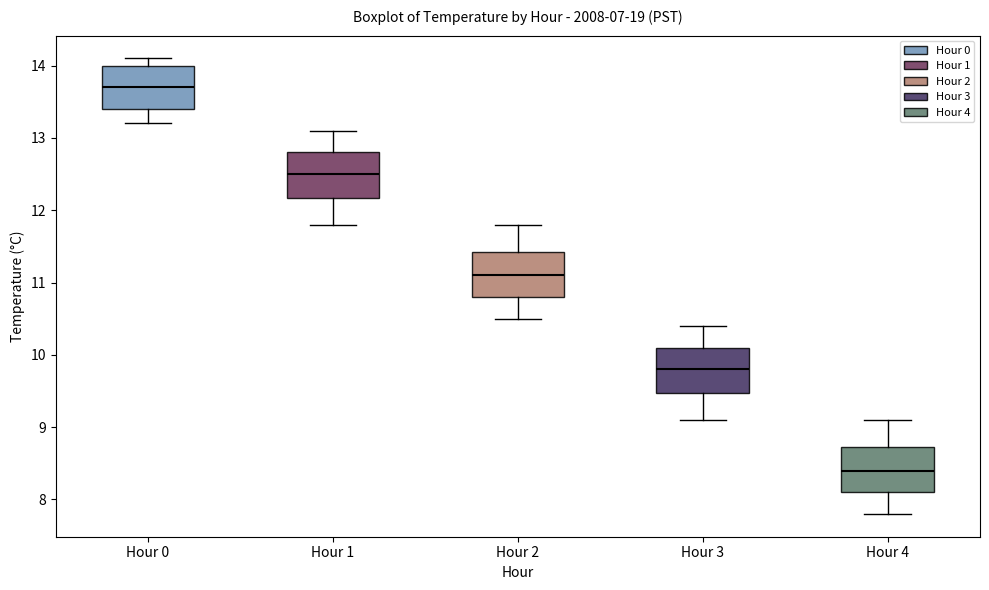

Where does the median line of the box for Hour 0 sit on the y-axis? The values are not printed on the chart, so give them approximately, as read against the axis.

13.7